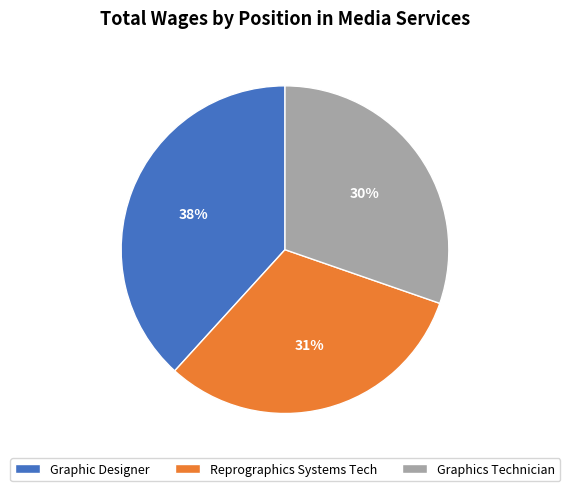

Count the number of slices in the pie.

3